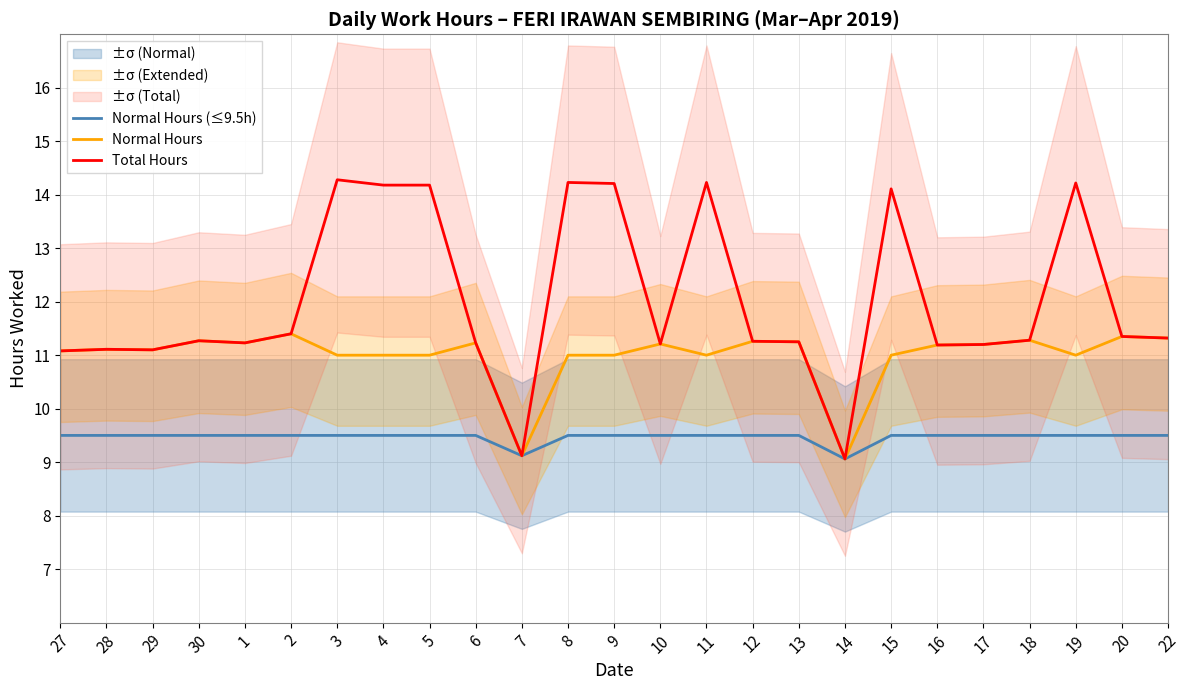

Which series has the largest total across all categories?

Total Hours